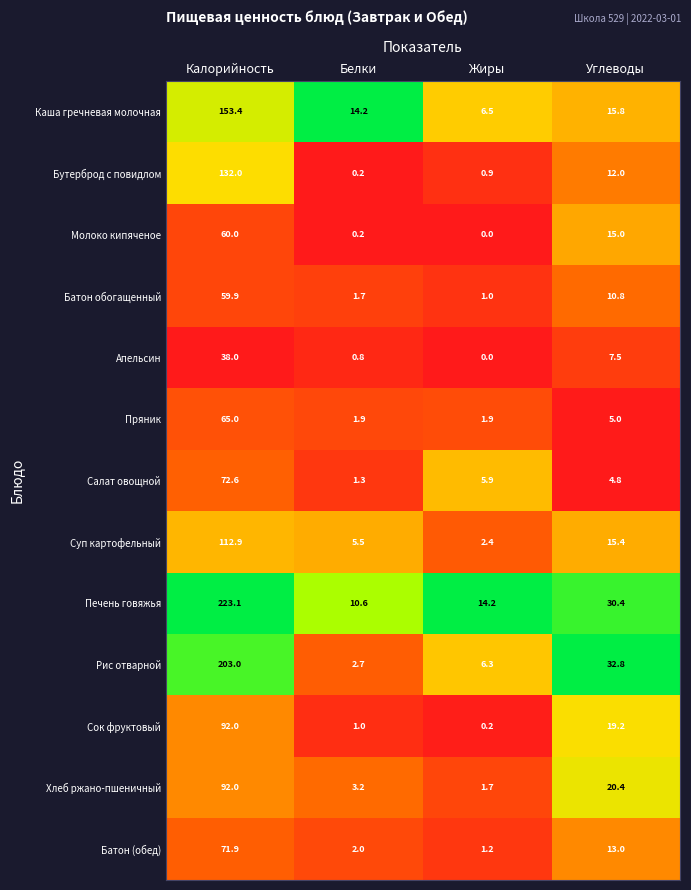

What is the difference between the Бутерброд с повидлом values at Жиры and Калорийность?

131.1